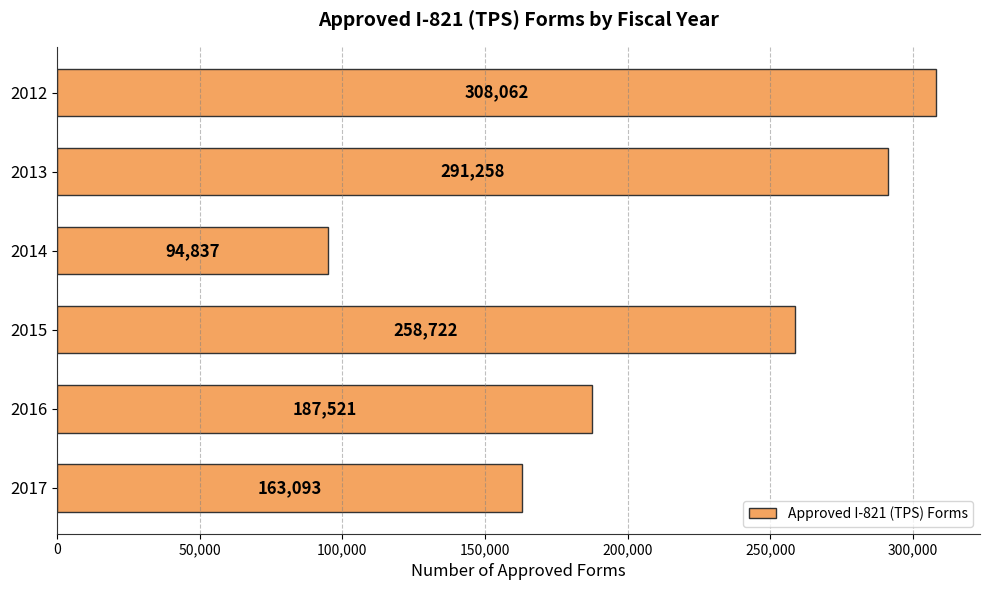

The value at 2016 is 187521. True or false?

True